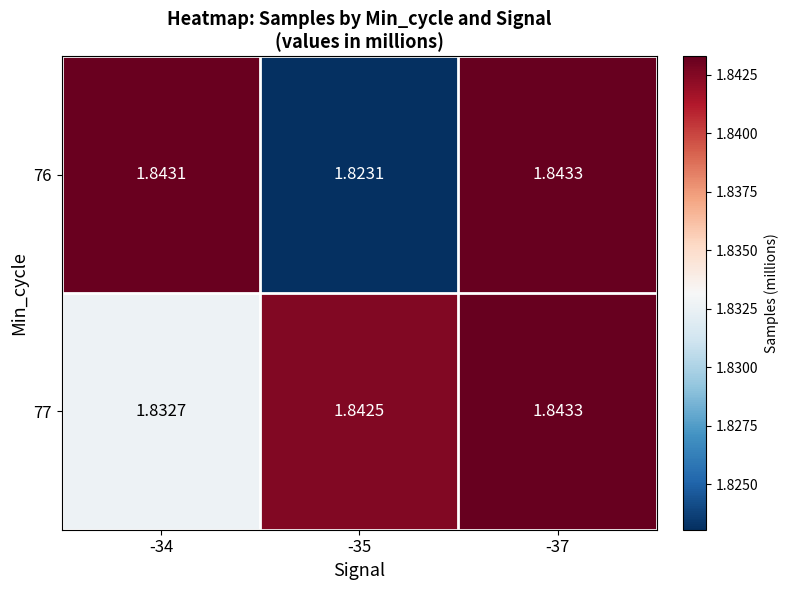

At how many categories does at least one series exceed 1?

3